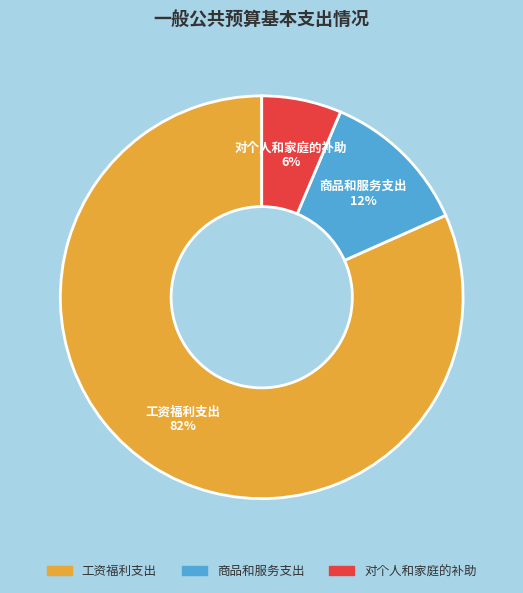

Approximately how many times larger is the value at 工资福利支出 compared to 商品和服务支出?

6.8